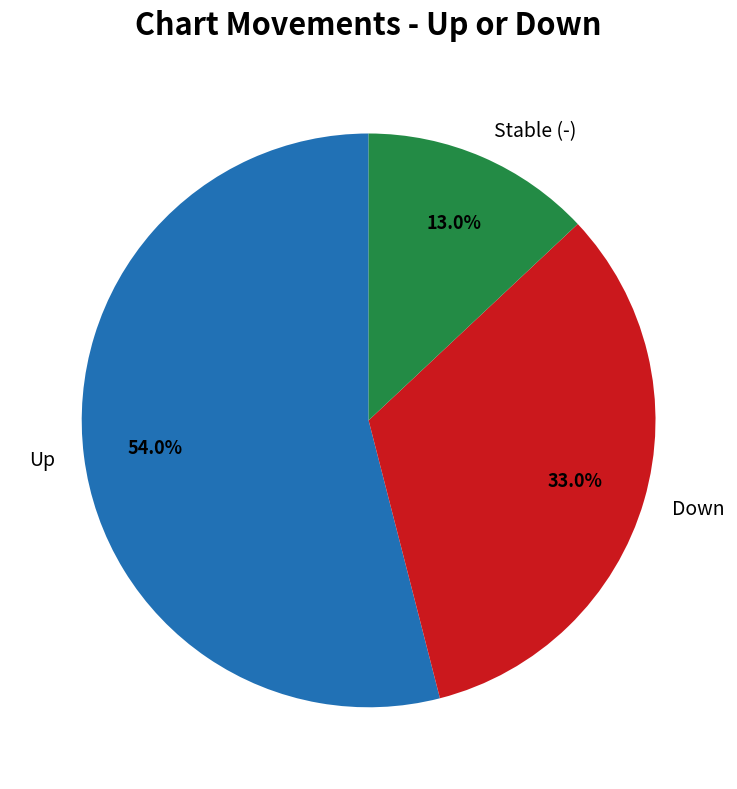

How much of the chart is everything except Stable (-)?

87.0%